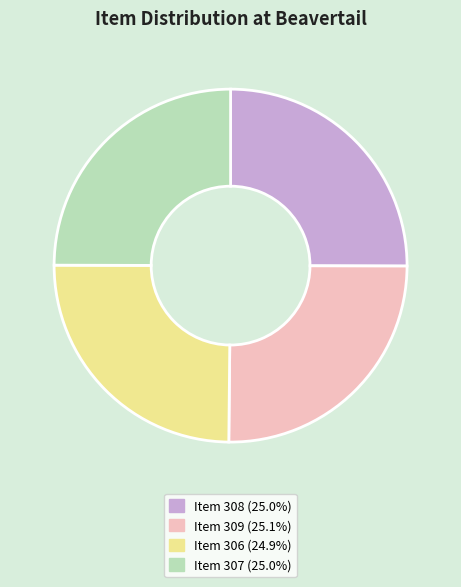

True or false: Item 309 accounts for 31% of the total.

False